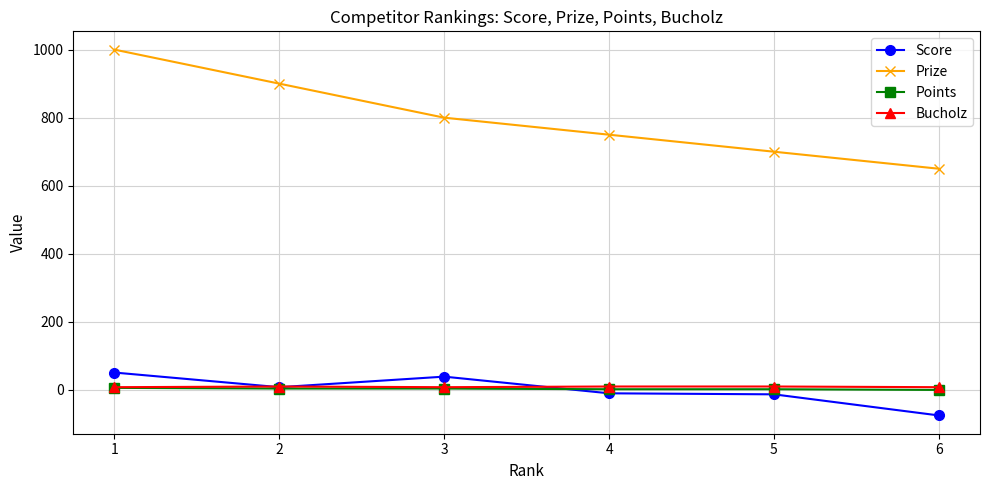

The value of Prize at 4 is 163. True or false?

False